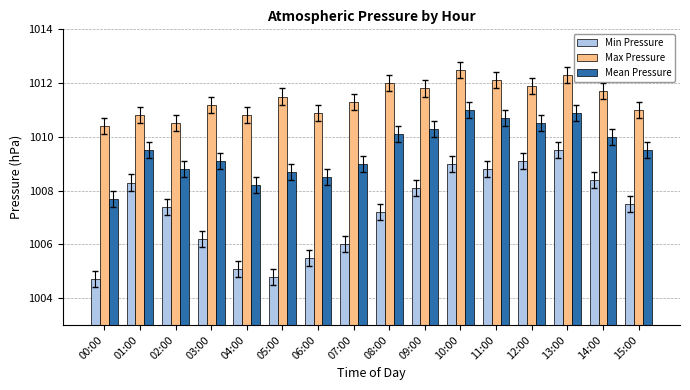

The value of Mean Pressure at 06:00 is 1008.5. True or false?

True